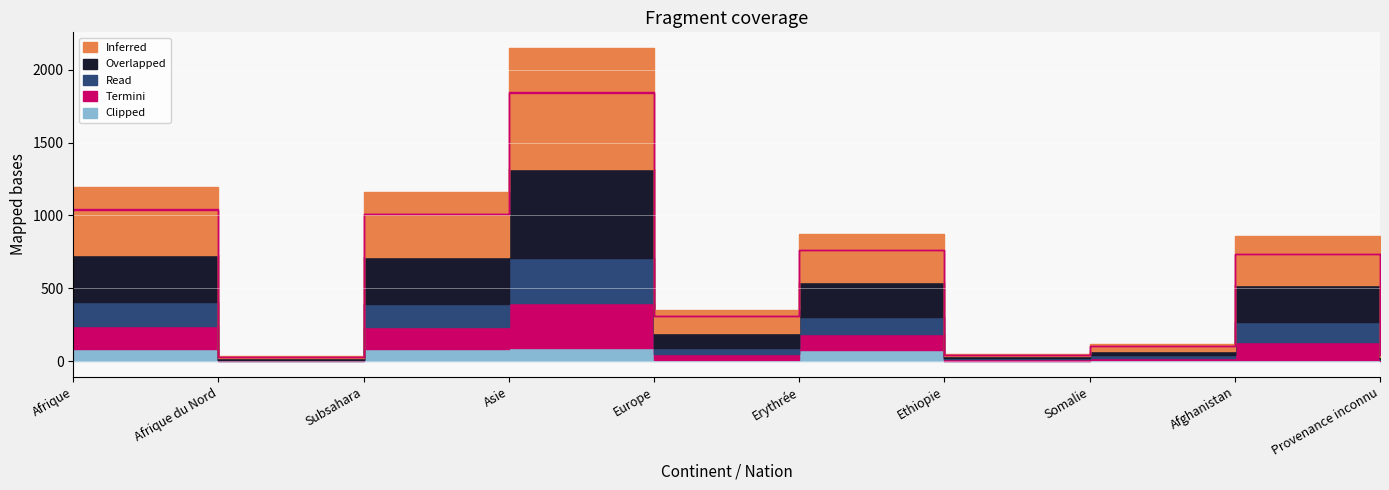

Is the value of Termini at Afrique greater than the value of Read at Asie?

No